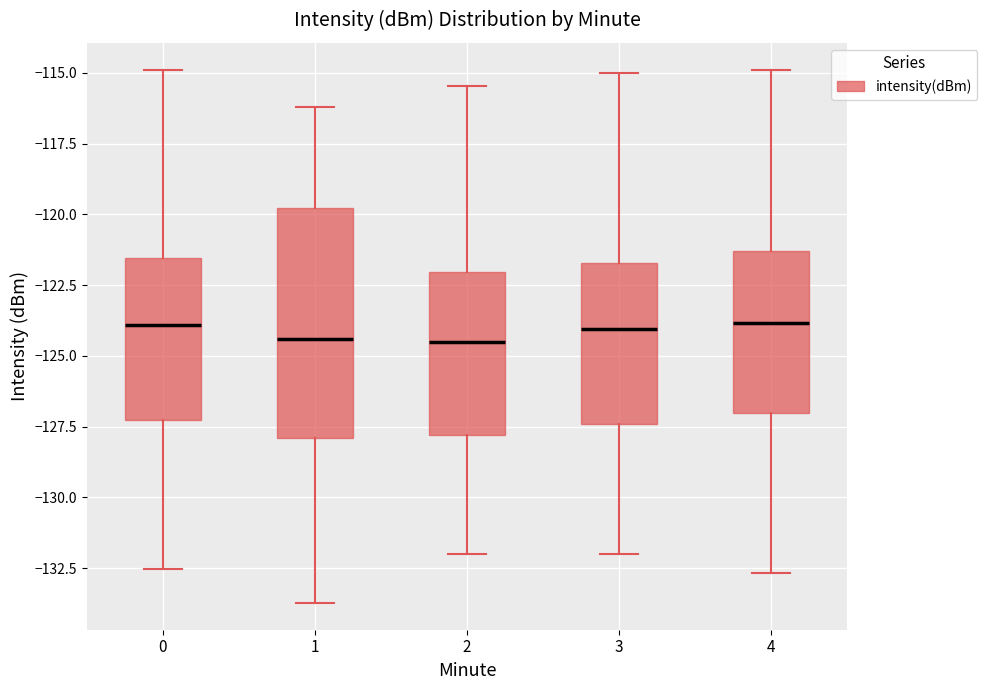

Reading left to right, read every box against the y-axis: the position of its median line, the range the box covers, and the ends of its whiskers. The values are not printed on the chart, so give them approximately, as read against the axis.

0: median -124.0, box -127.5 to -121.5, whiskers -132.5 to -115.0
1: median -124.5, box -128.0 to -120.0, whiskers -133.5 to -116.0
2: median -124.5, box -128.0 to -122.0, whiskers -132.0 to -115.5
3: median -124.0, box -127.5 to -121.5, whiskers -132.0 to -115.0
4: median -124.0, box -127.0 to -121.5, whiskers -132.5 to -115.0